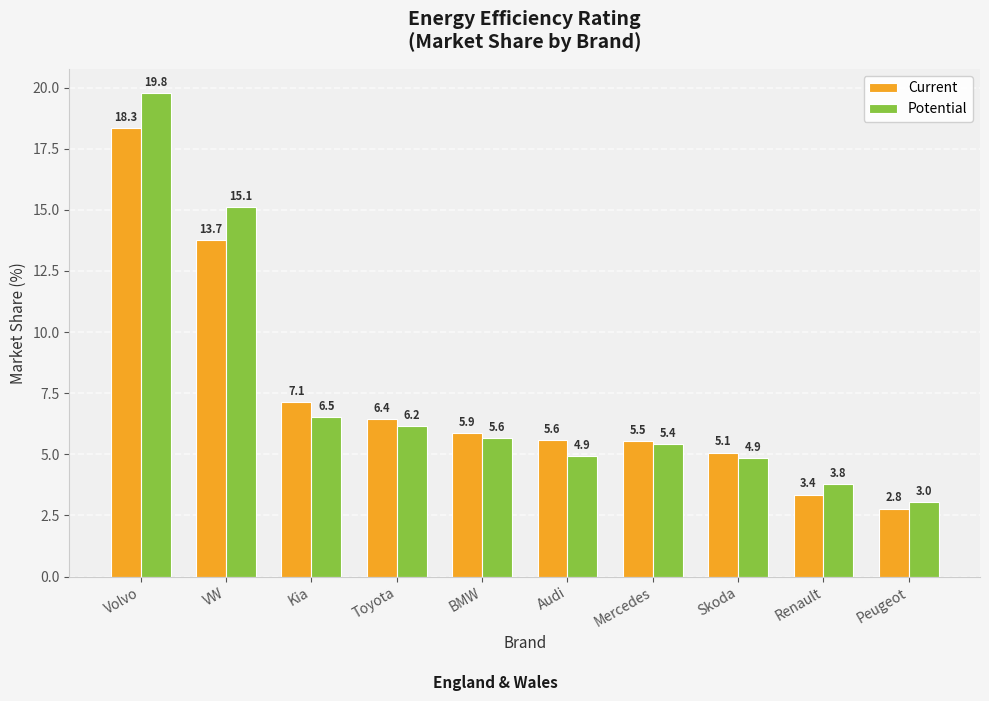

What is the maximum value shown in the chart?

19.8